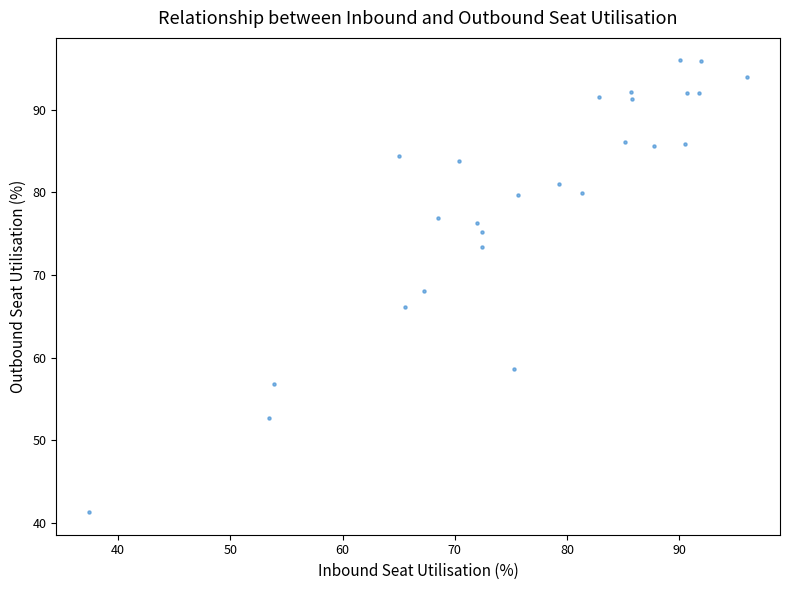

What is the range of X values (max minus min)?

58.6